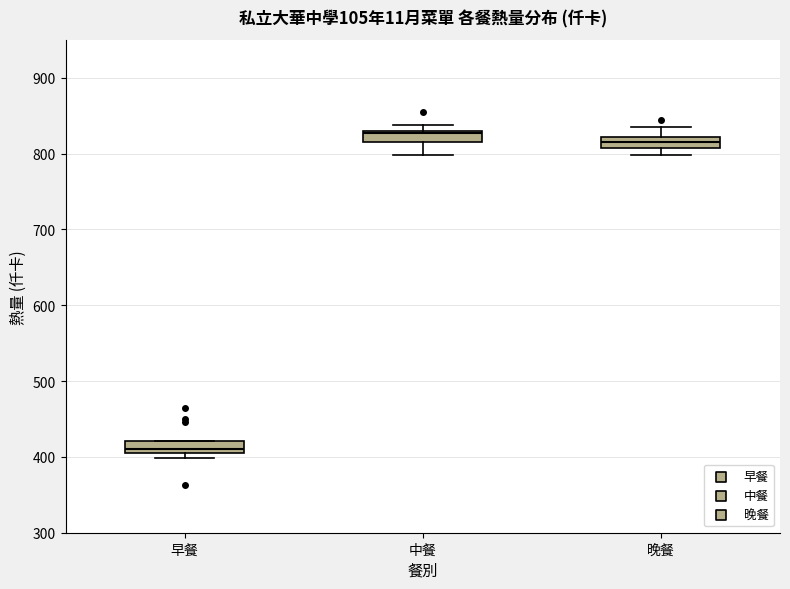

Which box has the lowest median line?

早餐